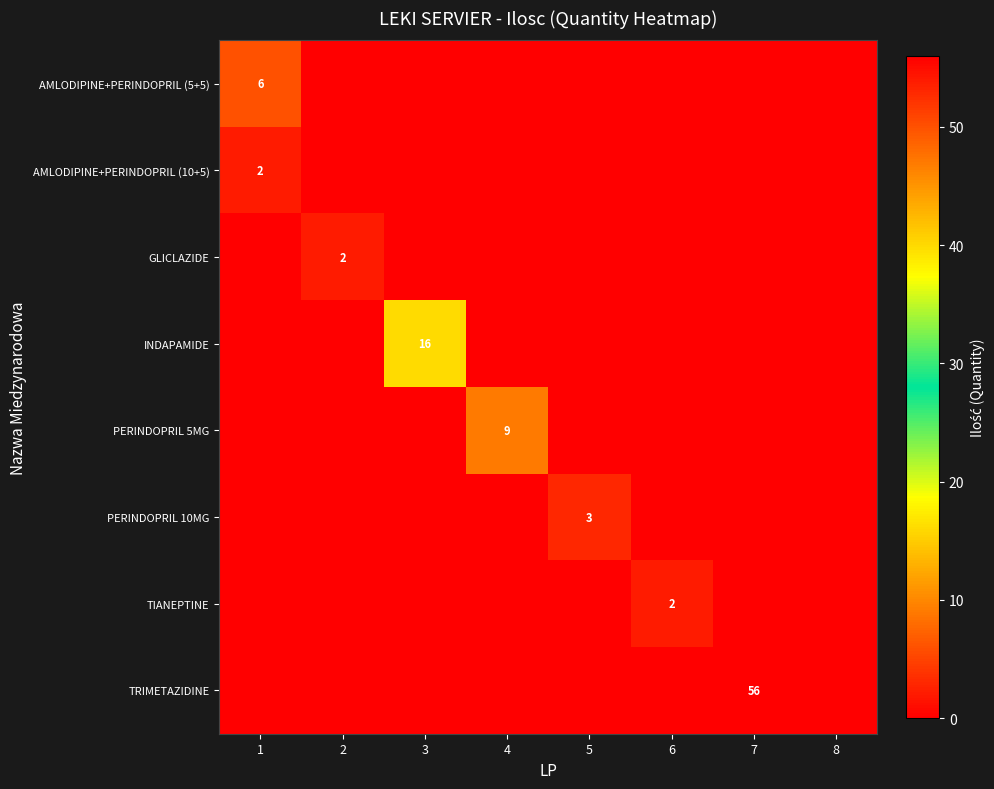

At which category is the sum across all series the highest?

7